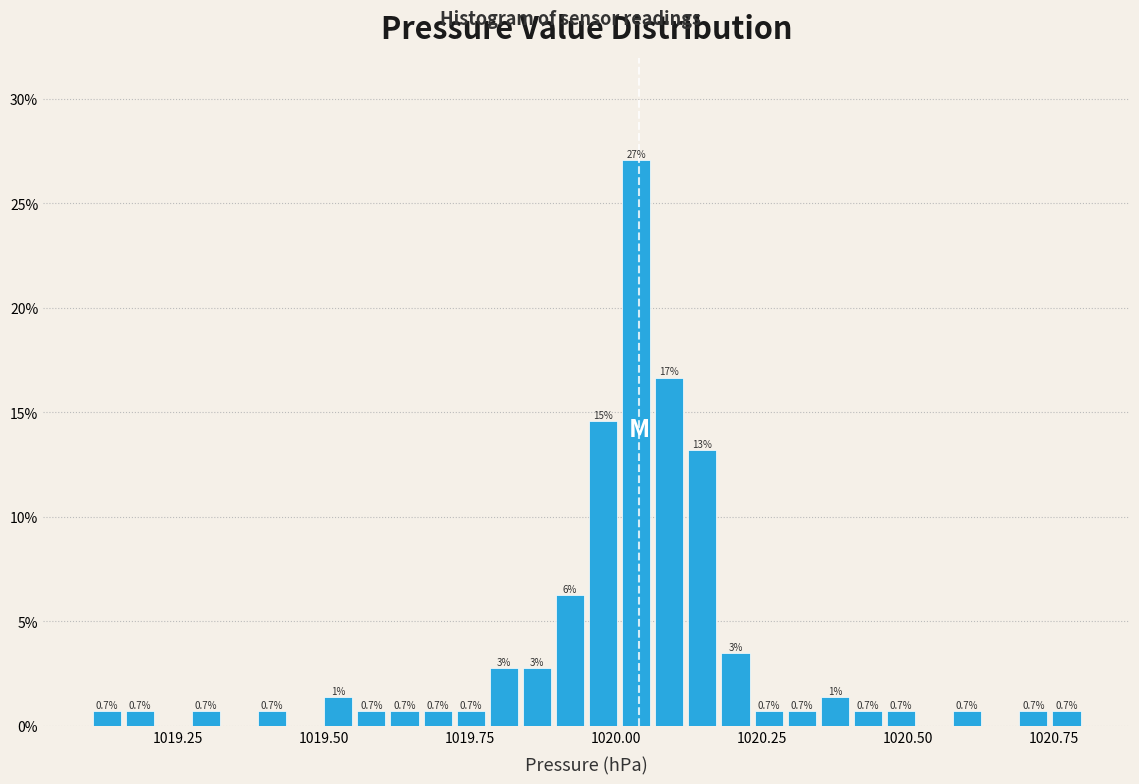

Around what value on the x-axis is the tallest bar? Give the approximate position of its centre, as read against the axis.

1020.05